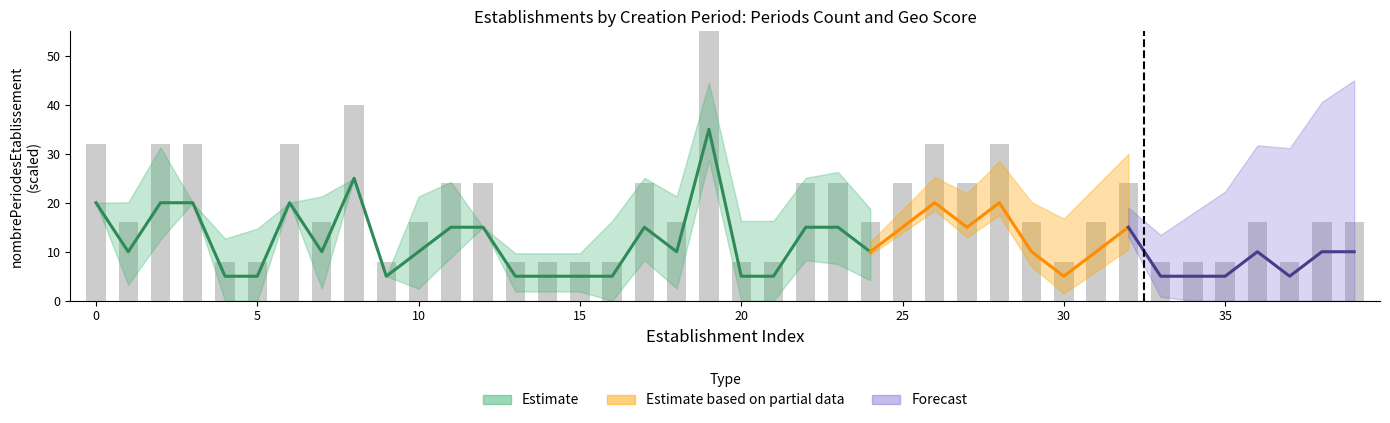

How many values are below 16?

14